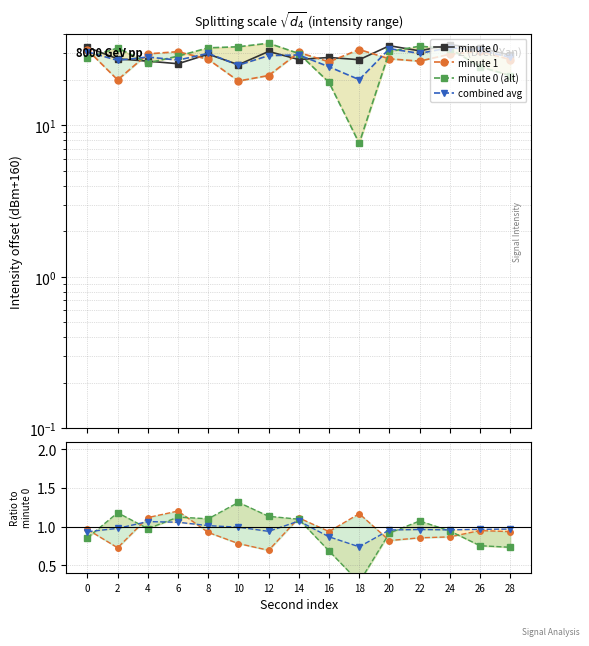

What is the value of the minute 0 point at the 8th from the left?

27.1